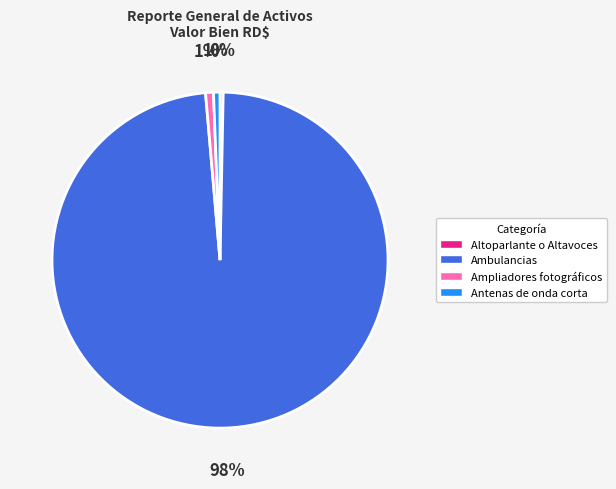

To the nearest percent, what is the average slice percentage?

25%